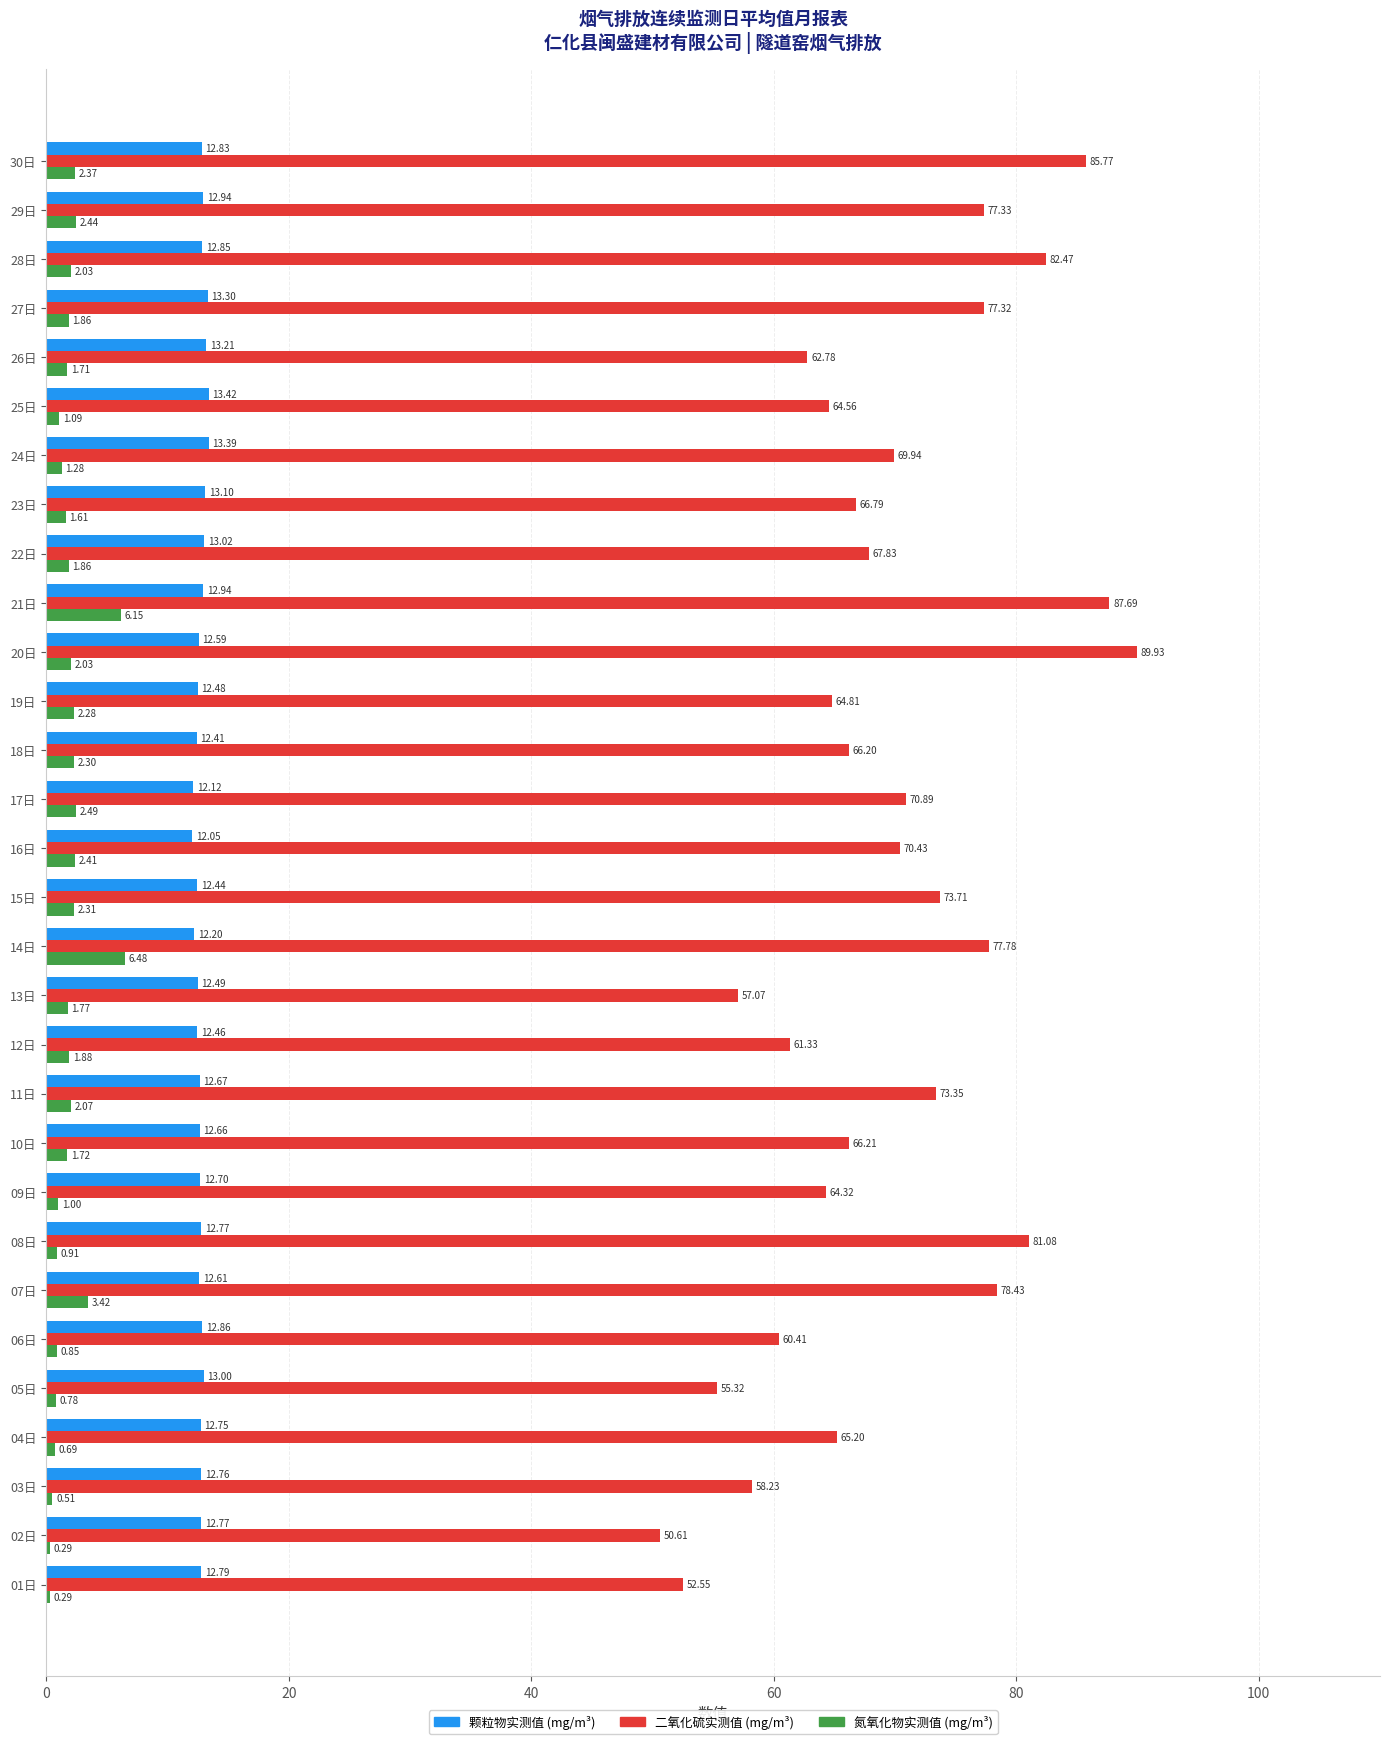

What is the total value across all series at 26日?

77.7